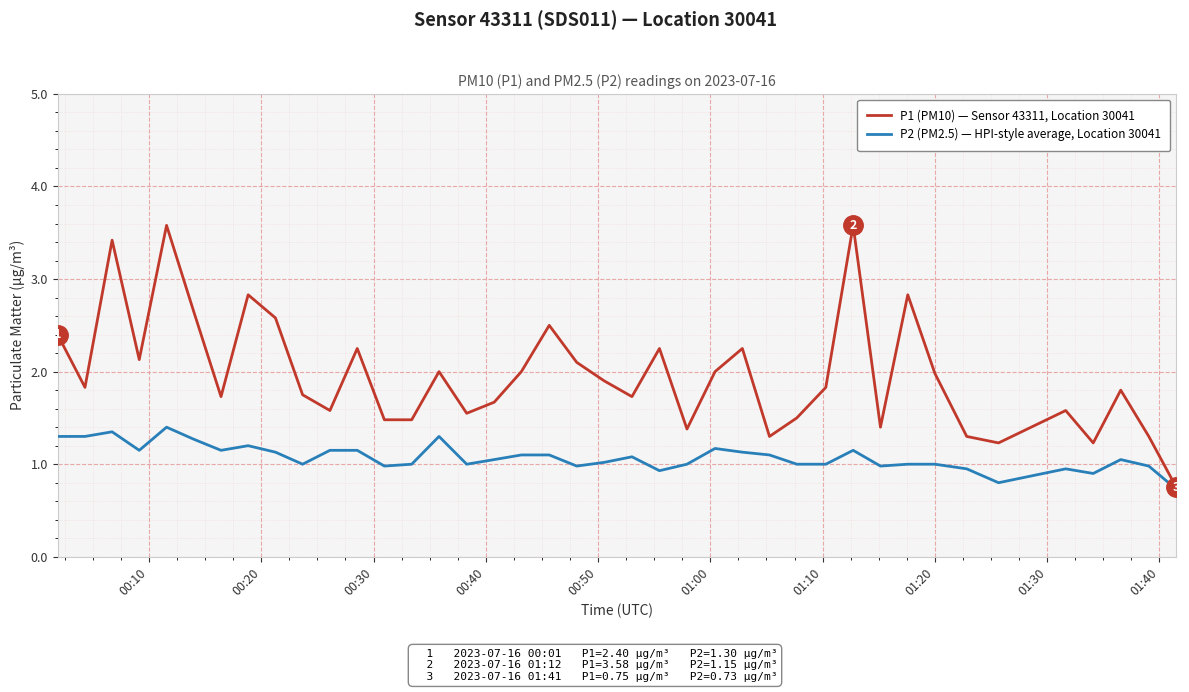

How many distinct data groups are displayed?

2